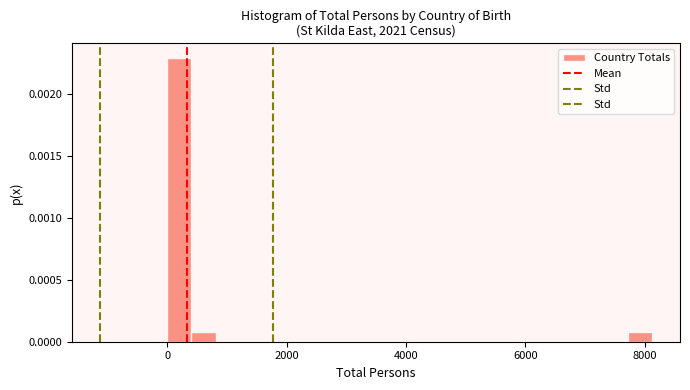

Read against the x-axis, roughly where is the centre of the tallest bar?

200